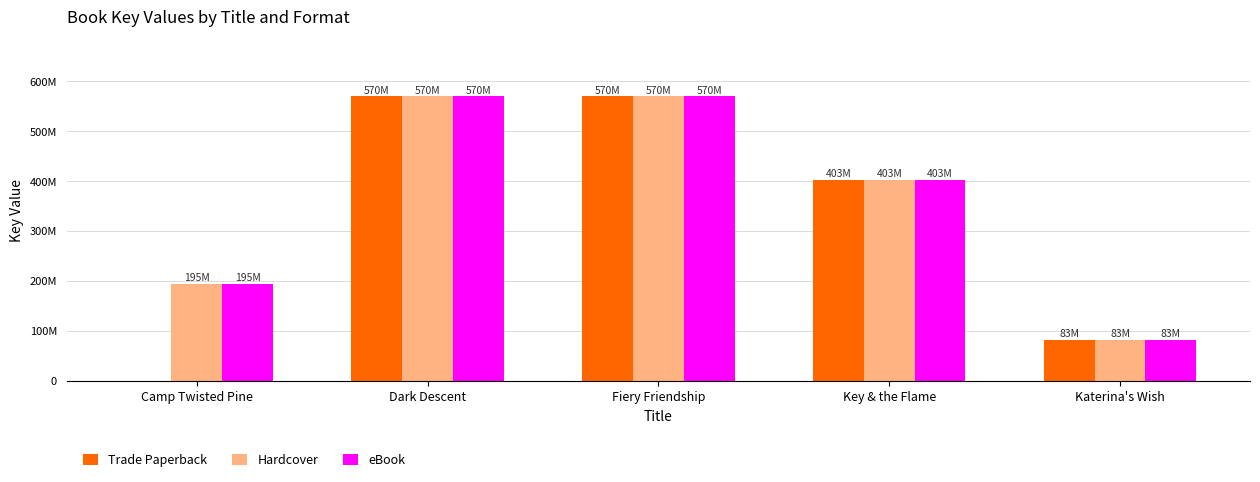

What are all the series names shown in the legend?

Trade Paperback, Hardcover, eBook